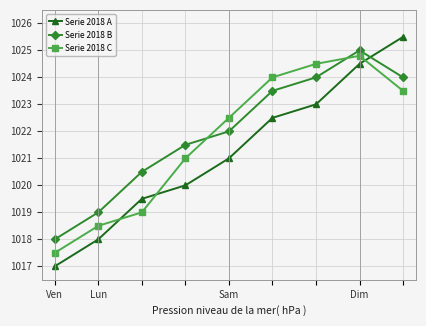

Which series has the widest spread of values?

Serie 2018 A